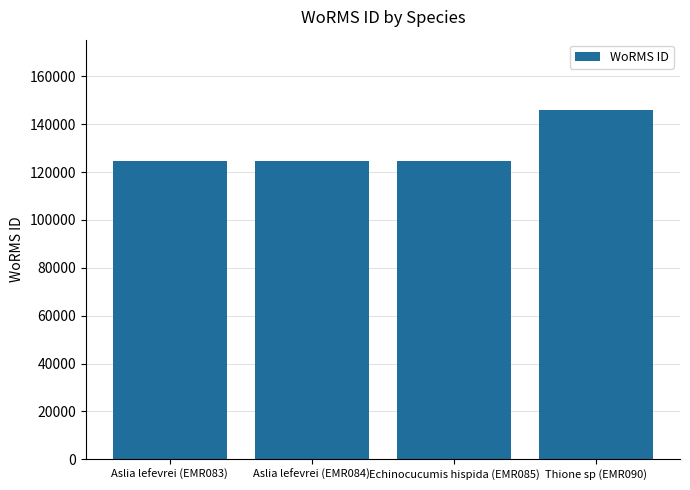

How many series are shown in this chart?

1